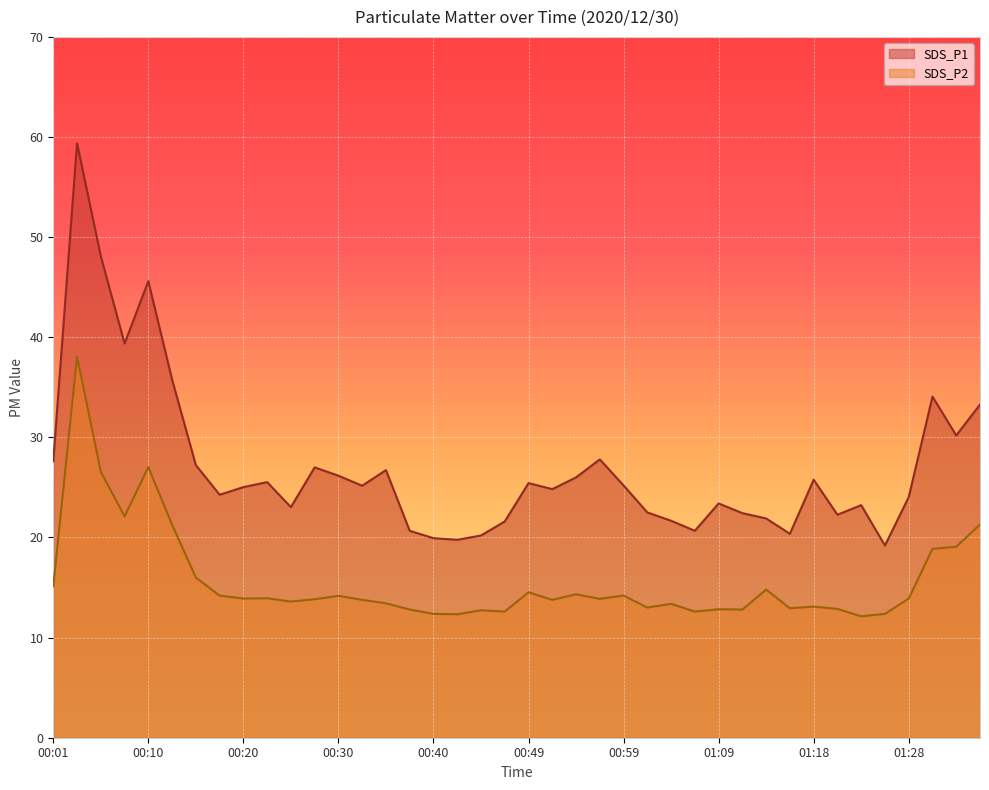

At how many categories does at least one series exceed 15?

40